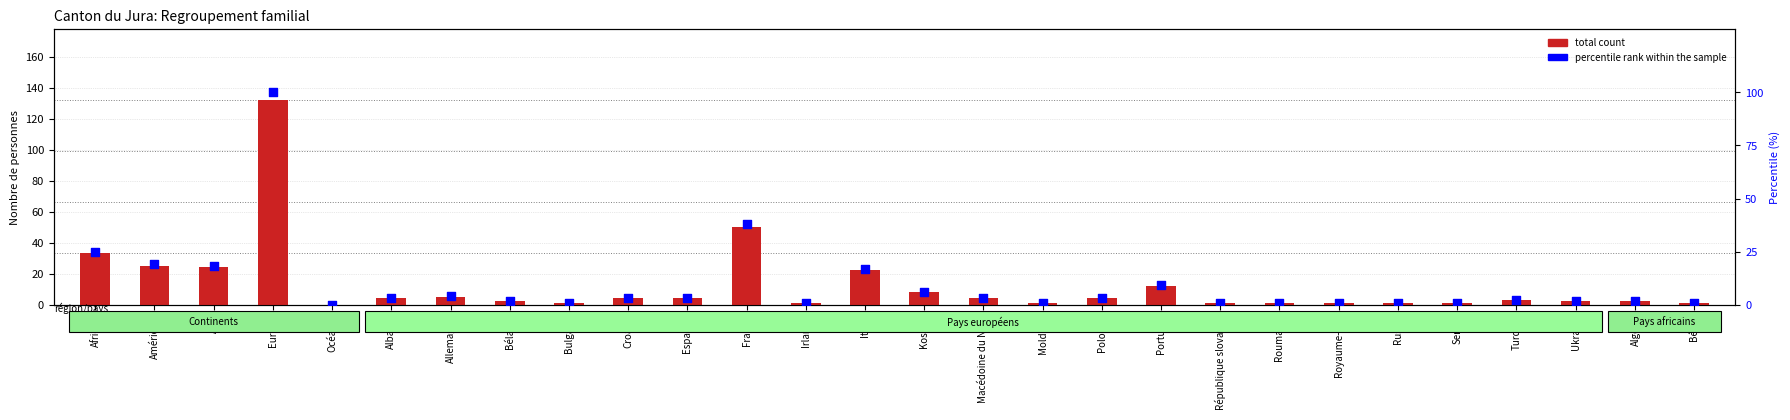

At which category is the sum across all series the highest?

Europe